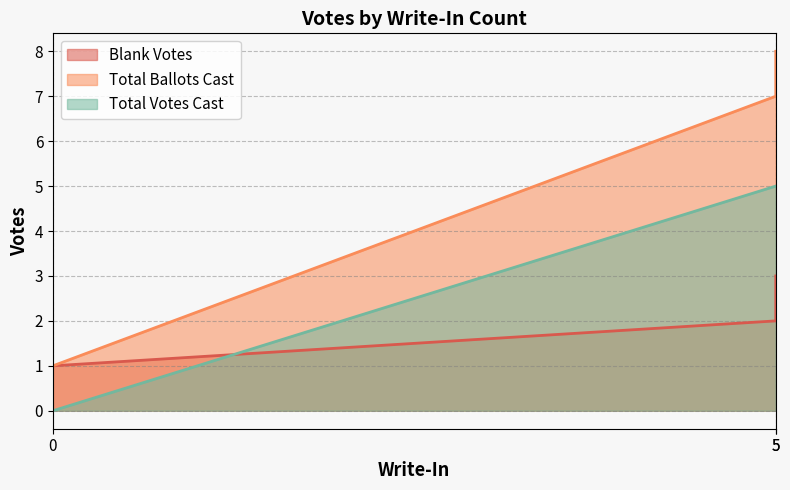

Rank the series by their average value, from lowest to highest.

Blank Votes, Total Votes Cast, Total Ballots Cast